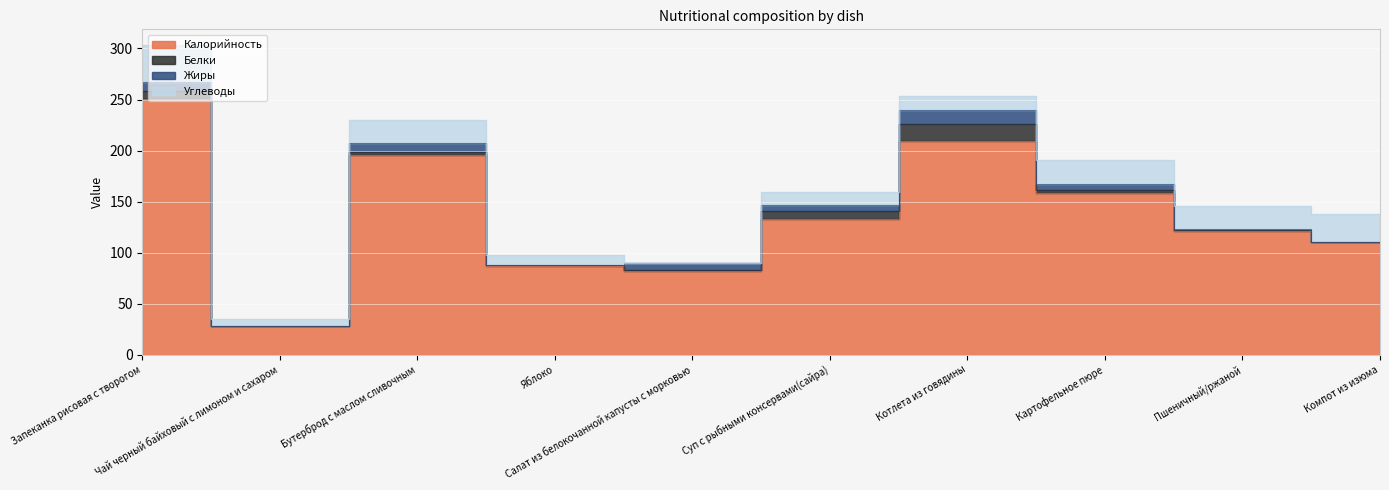

How many interior local peaks does the Белки series have?

2